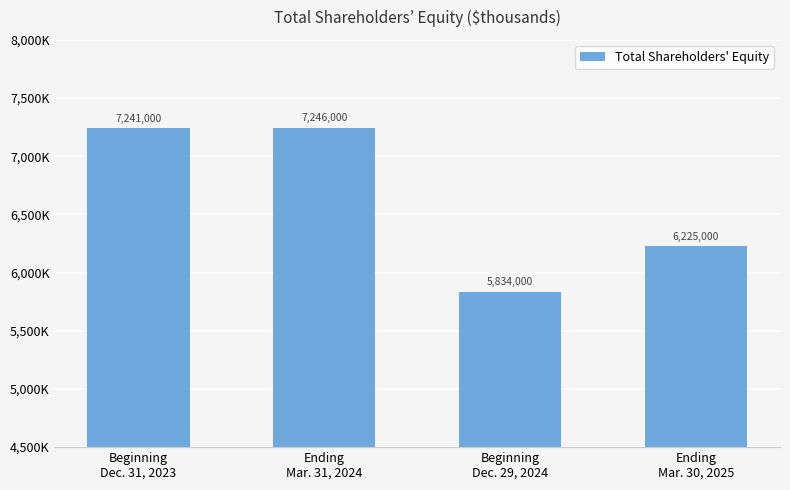

What is the value of the 1st bar from the left?

7241000